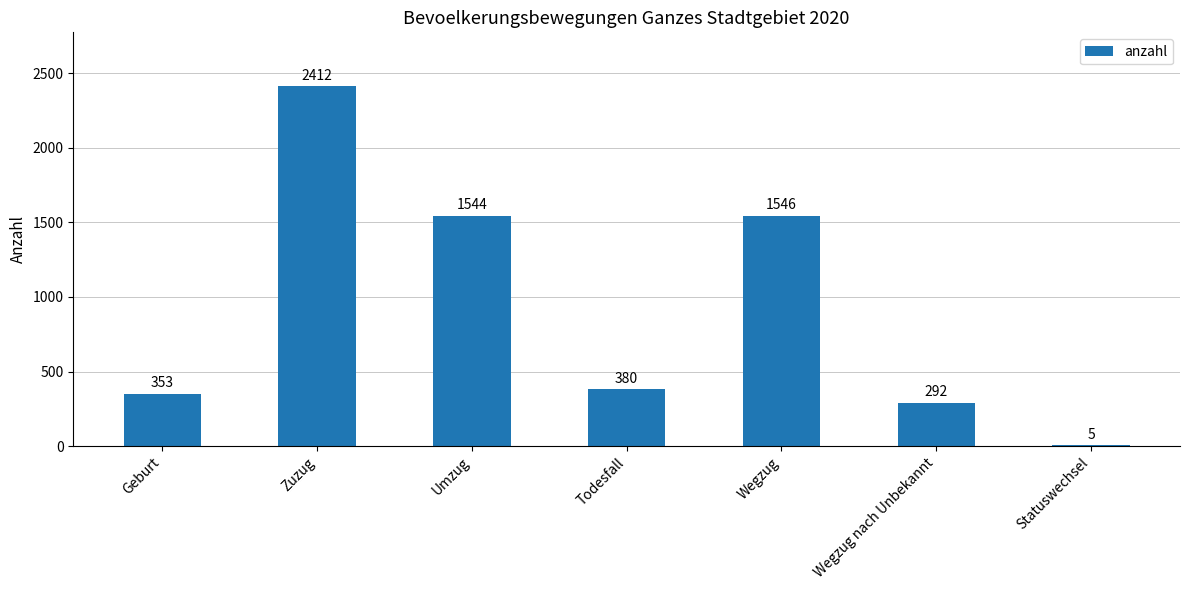

The chart shows a value of 712 at Umzug. True or false?

False